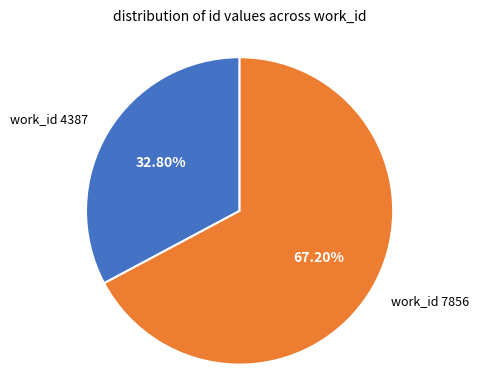

Rank the categories by value from lowest to highest.

work_id 4387, work_id 7856